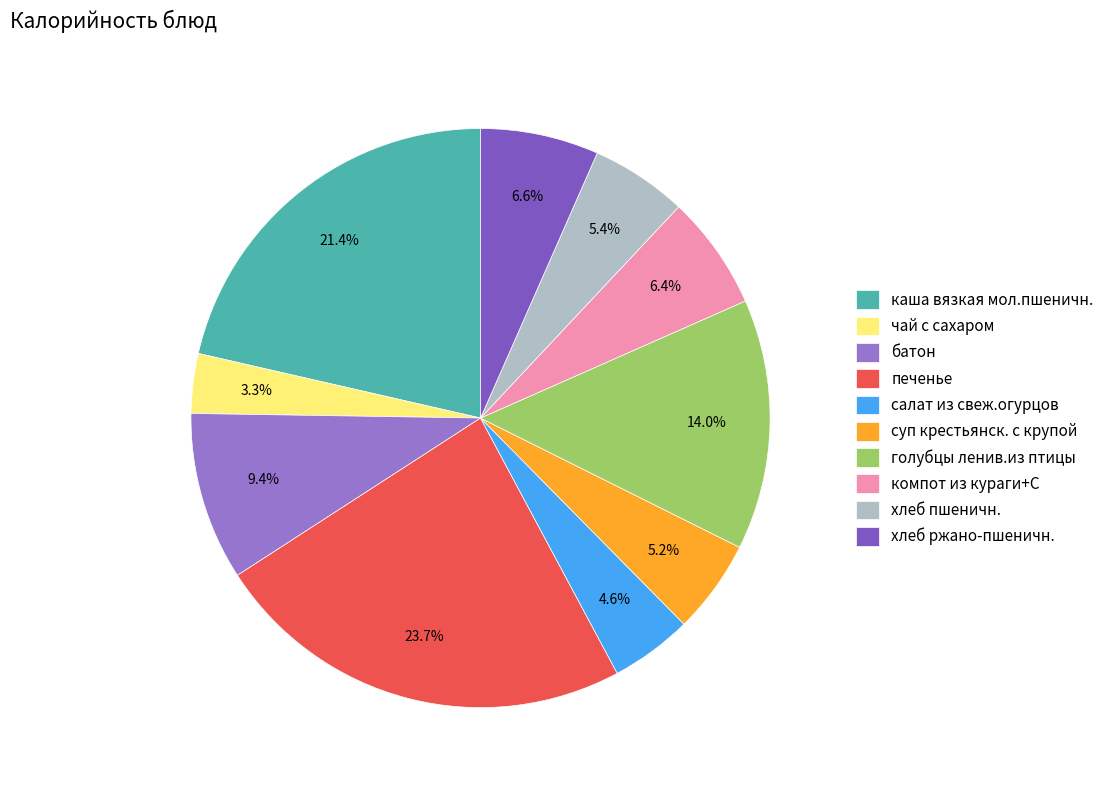

Is каша вязкая мол.пшеничн. the majority of the pie?

No